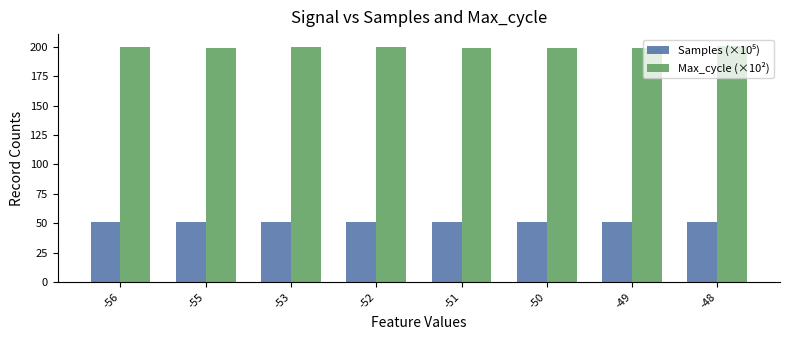

Is it true that Max_cycle (×10²) equals 199.3 at -50?

True